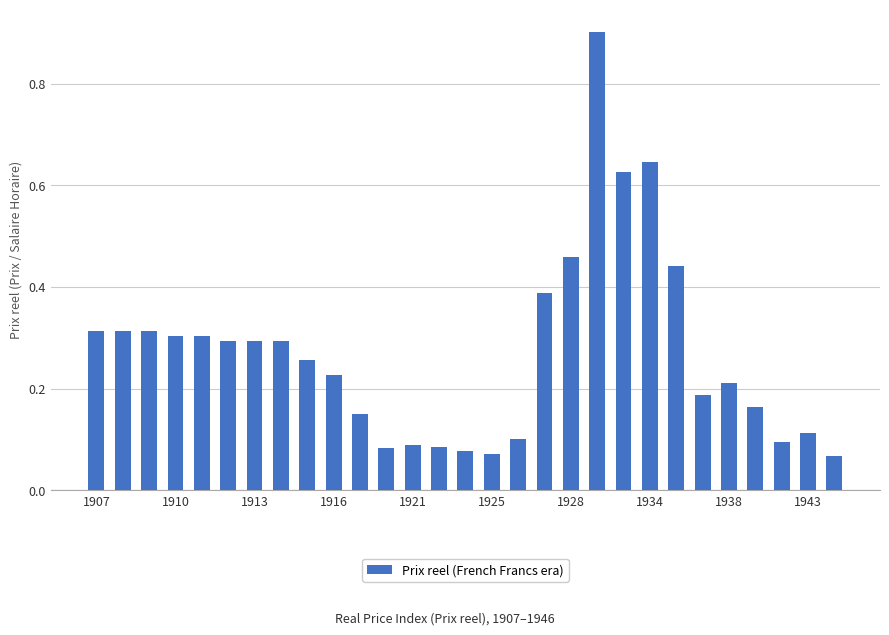

What is the maximum value shown in the chart?

0.9